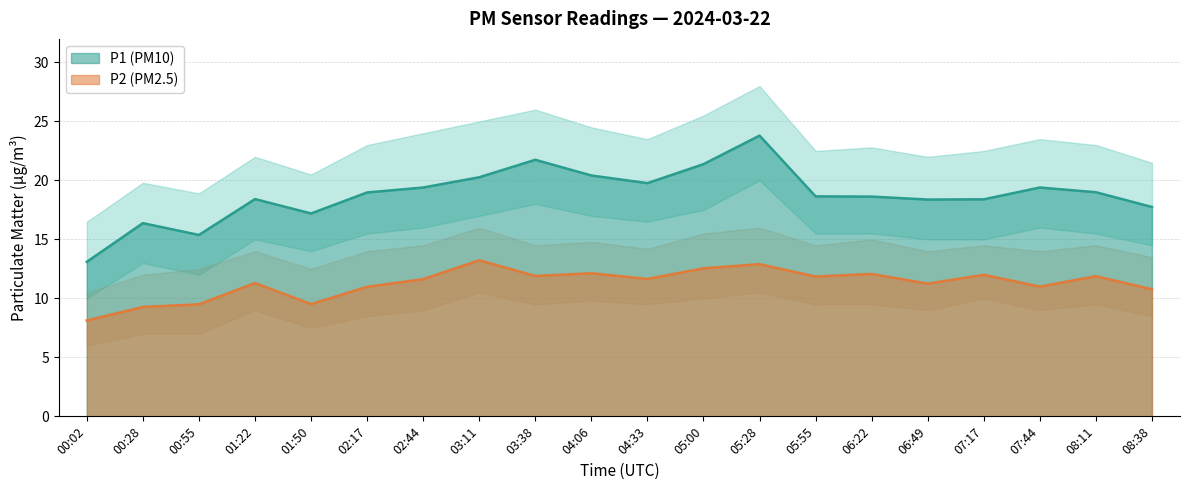

What is the label of the 20th point from the right?

00:02